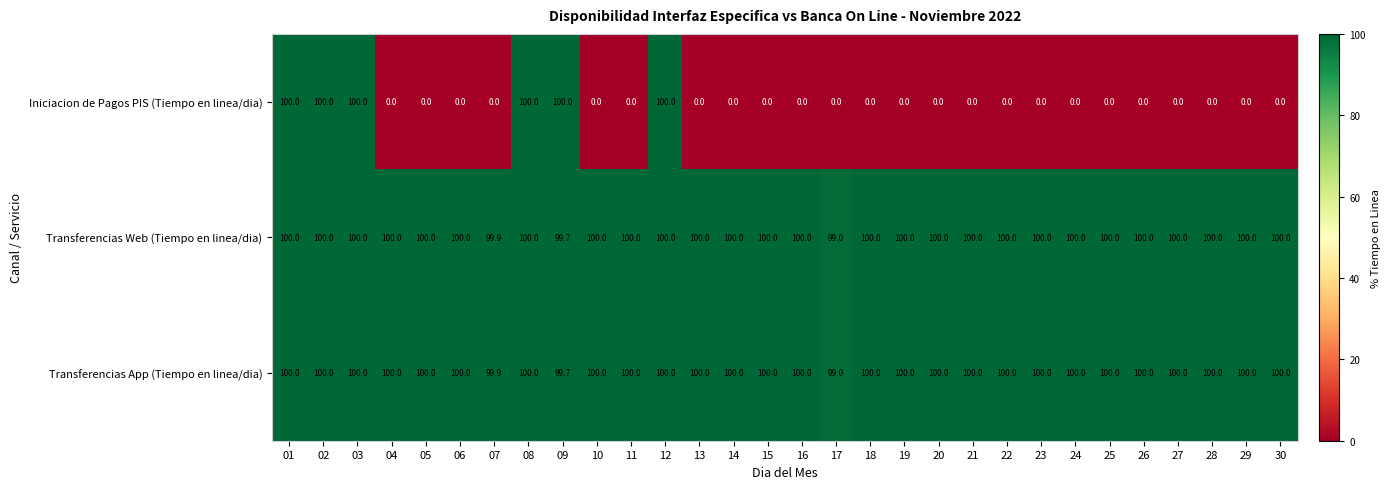

What is the difference between the maximum and minimum values in the Transferencias Web (Tiempo en linea/dia) series?

1.0